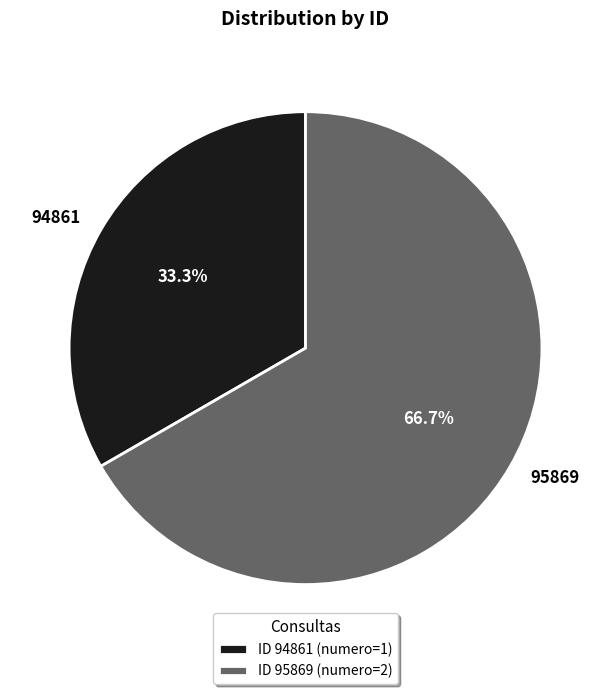

Is the sum of 94861 and 95869 greater than half?

Yes